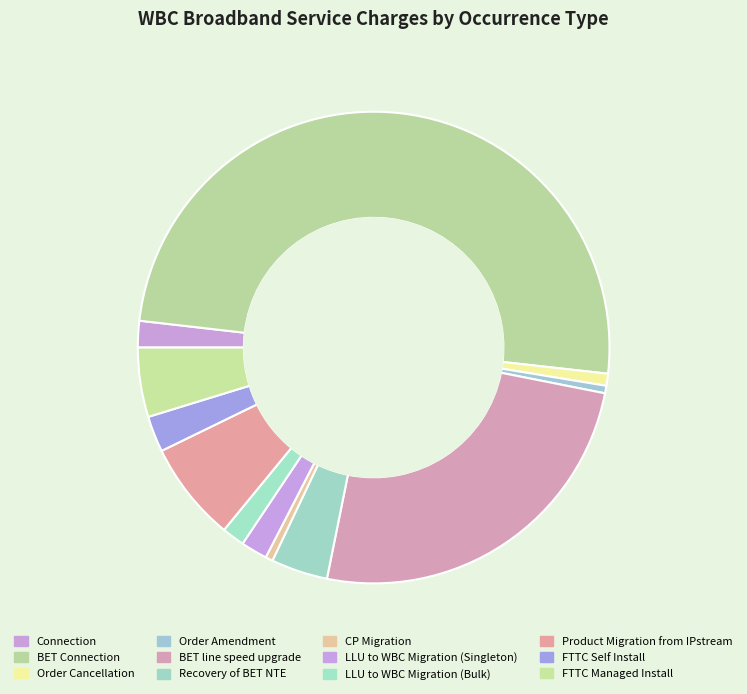

Count the number of slices in the pie.

12